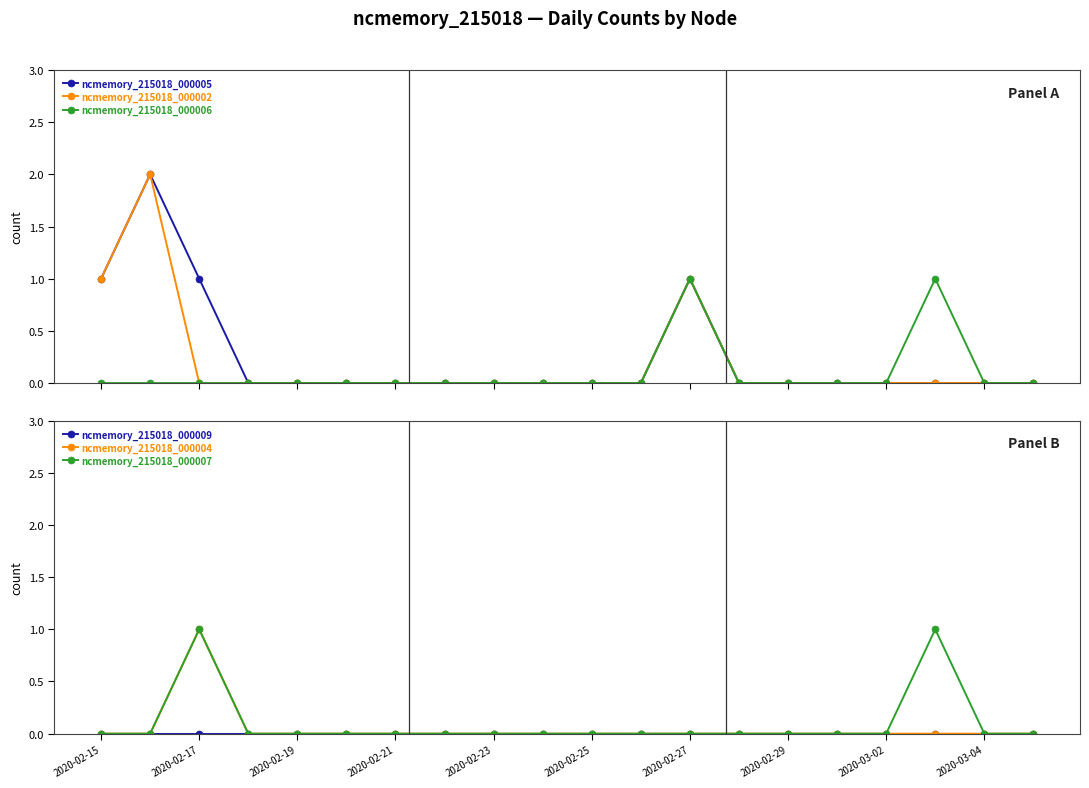

What are all the series names shown in the legend?

ncmemory_215018_000005, ncmemory_215018_000002, ncmemory_215018_000006, ncmemory_215018_000009, ncmemory_215018_000004, ncmemory_215018_000007